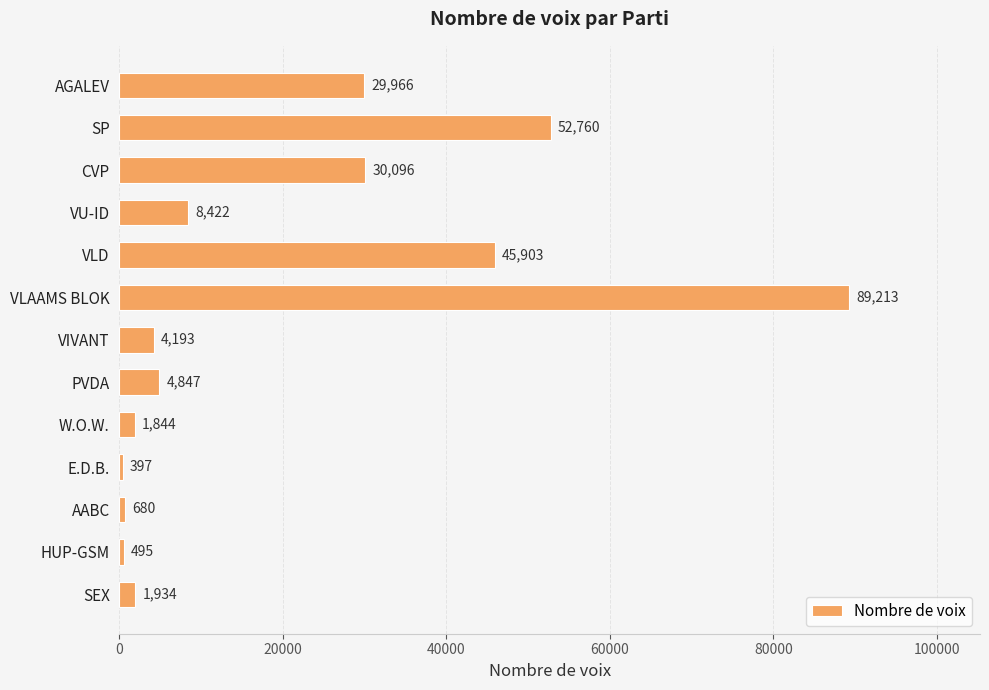

At which category does the chart reach its peak across all series?

VLAAMS BLOK